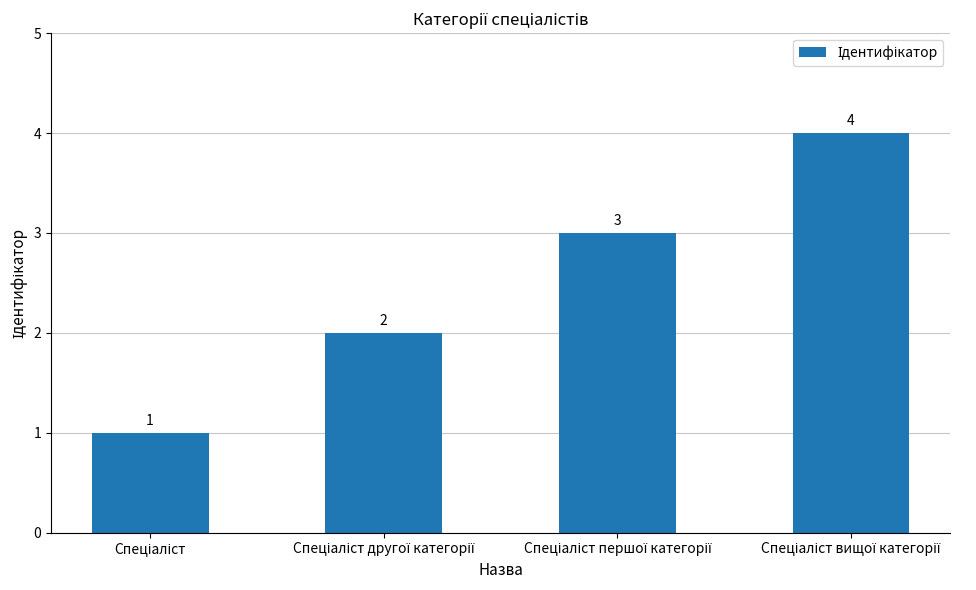

What is the value of the 1st bar from the left?

1